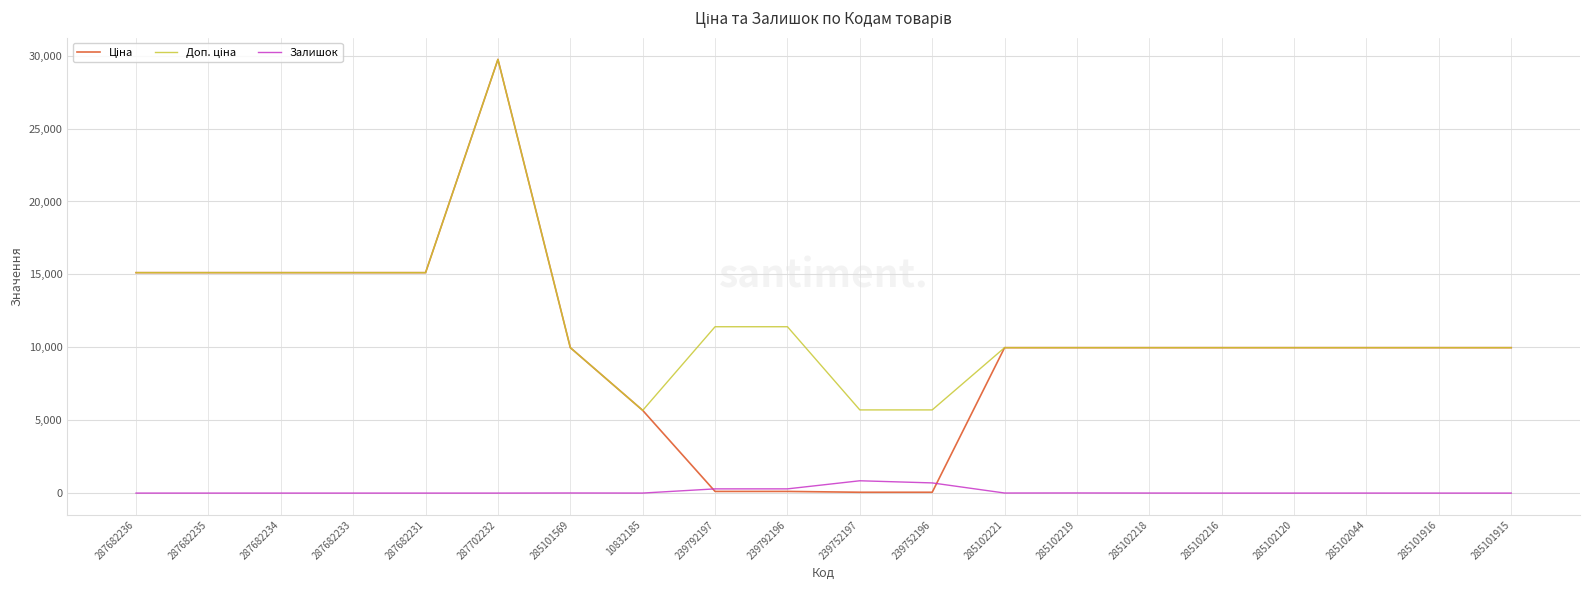

What is the total value across all series at 285102216?

19950.0